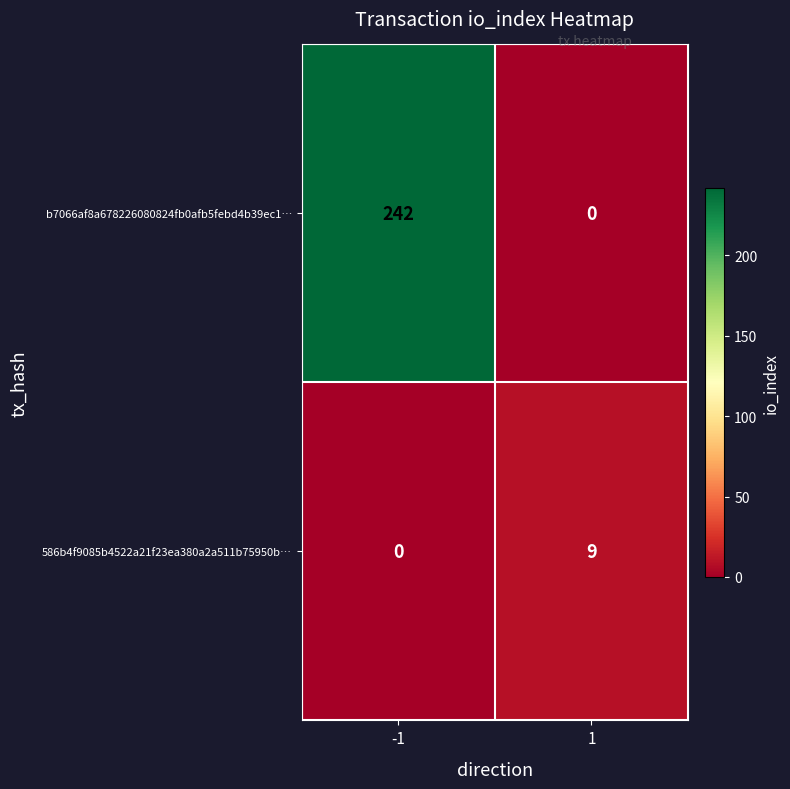

Reading left to right, transcribe all the data shown in this chart.

b7066af8a678226080824fb0afb5febd4b39ec1…: 242	0
586b4f9085b4522a21f23ea380a2a511b75950b…: 0	9